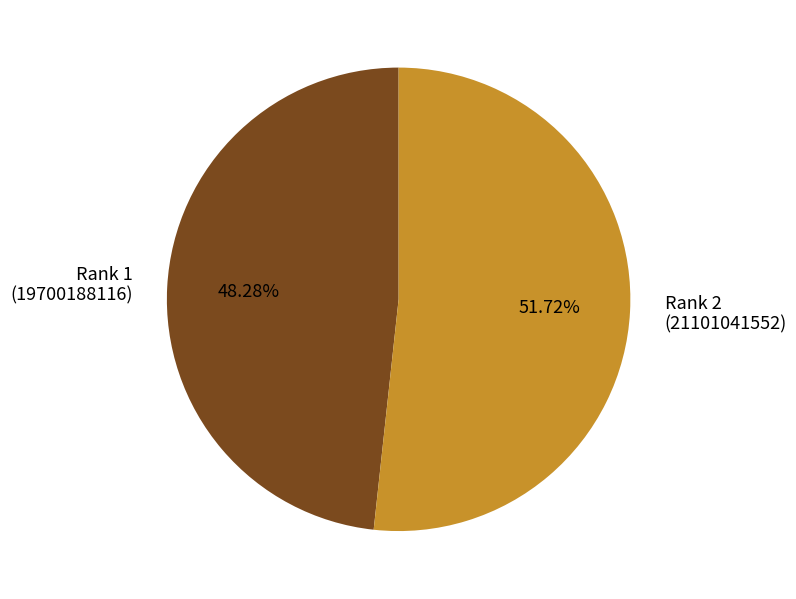

Does Rank 1 account for over 50% of the chart?

No